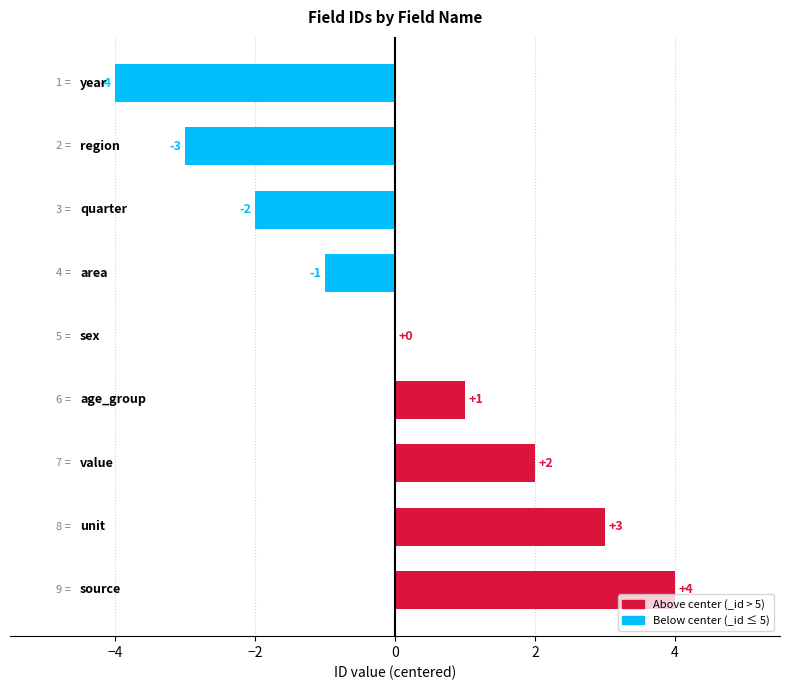

Count the number of categories in the chart.

9